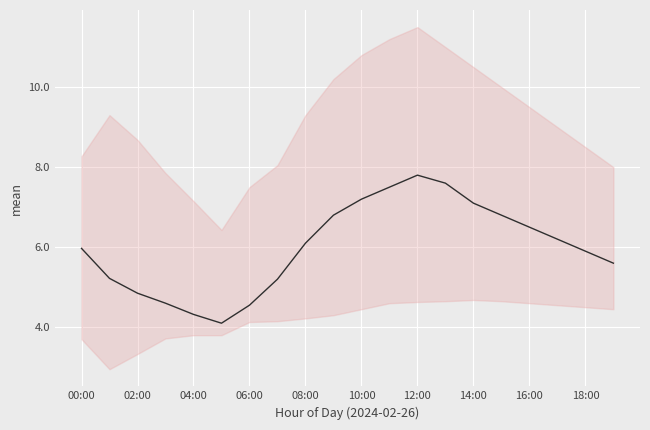

Count the number of categories in the chart.

20